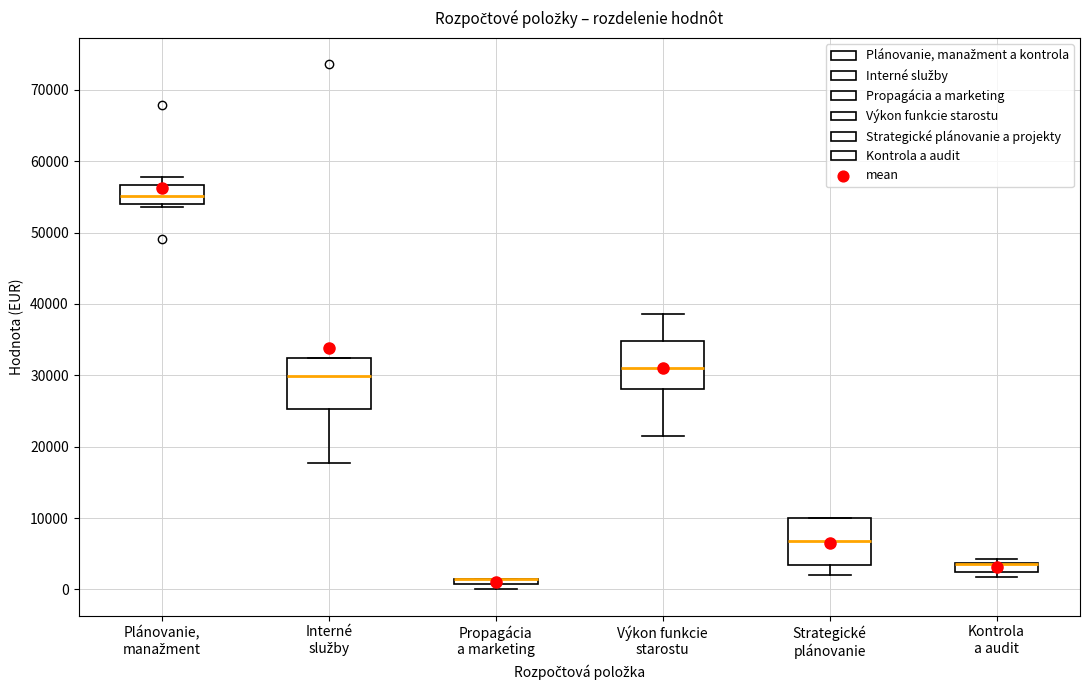

Where is the upper edge of the box for Kontrola a audit on the y-axis? The values are not printed on the chart, so give them approximately, as read against the axis.

4000